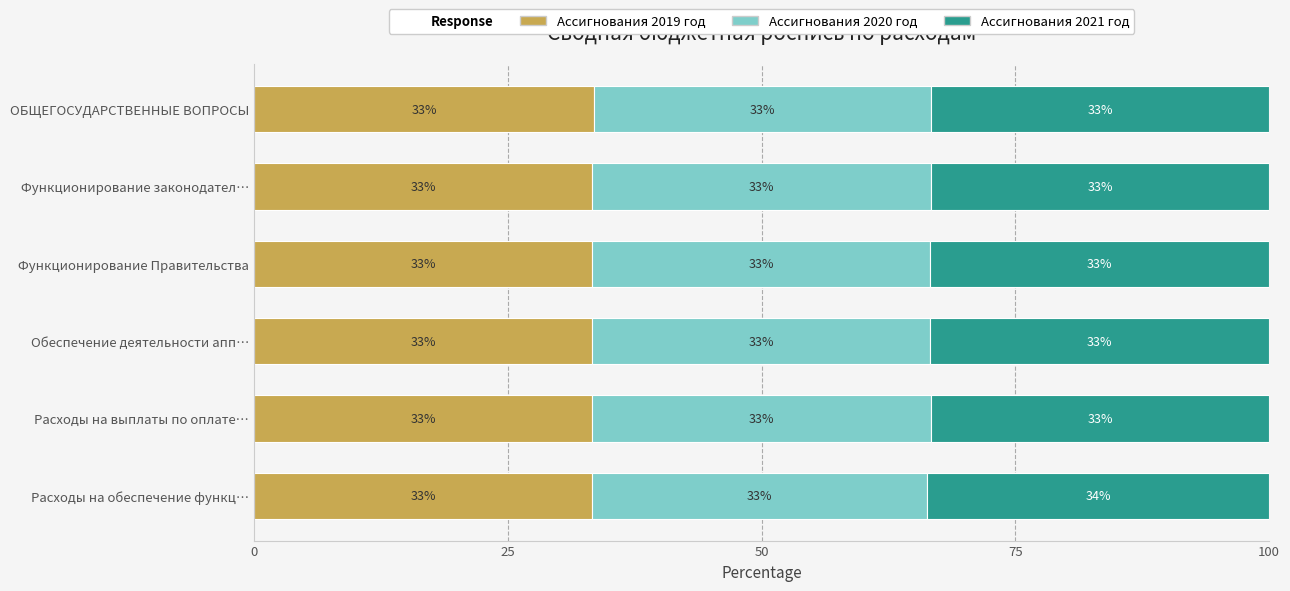

Is it true that Ассигнования 2019 год equals 57.9 at Функционирование законодател…?

False